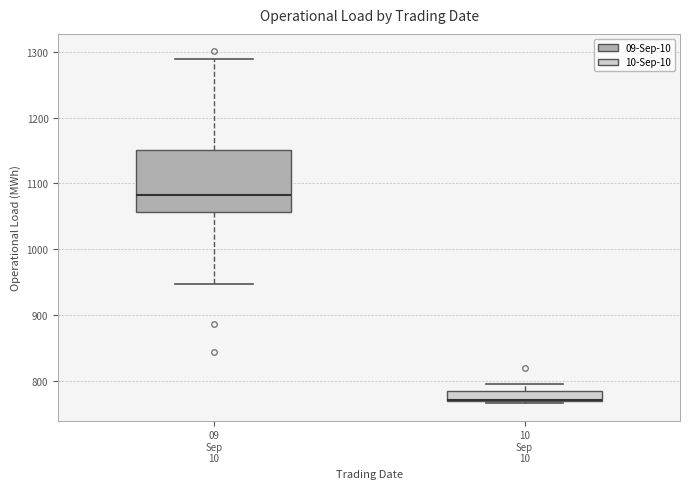

Comparing the boxes themselves (not the whiskers), which one is the tallest?

09 Sep 10